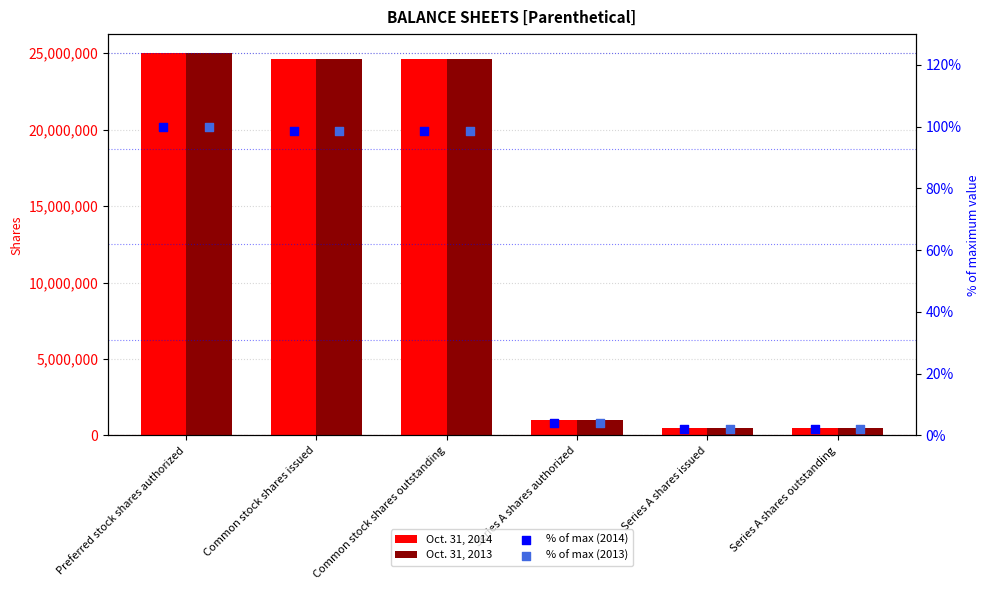

At how many categories does at least one series exceed 21251125?

3